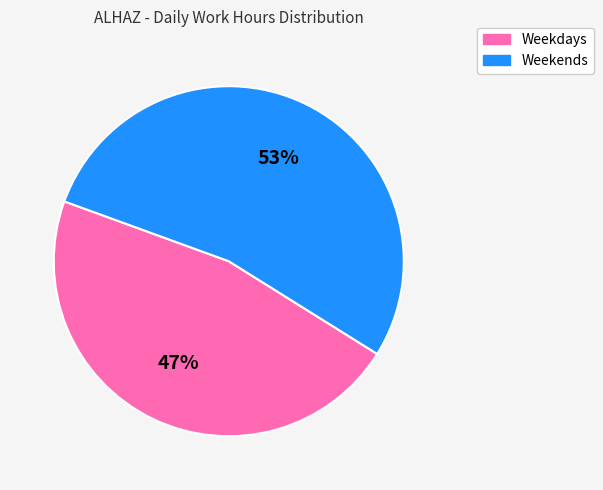

To the nearest percent, what is the average slice percentage?

50%